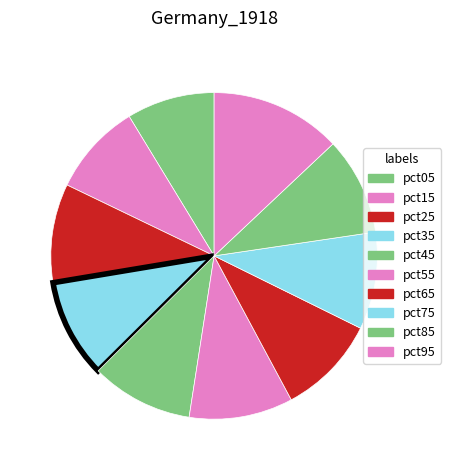

What percentage is NOT represented by pct85?

90.3%